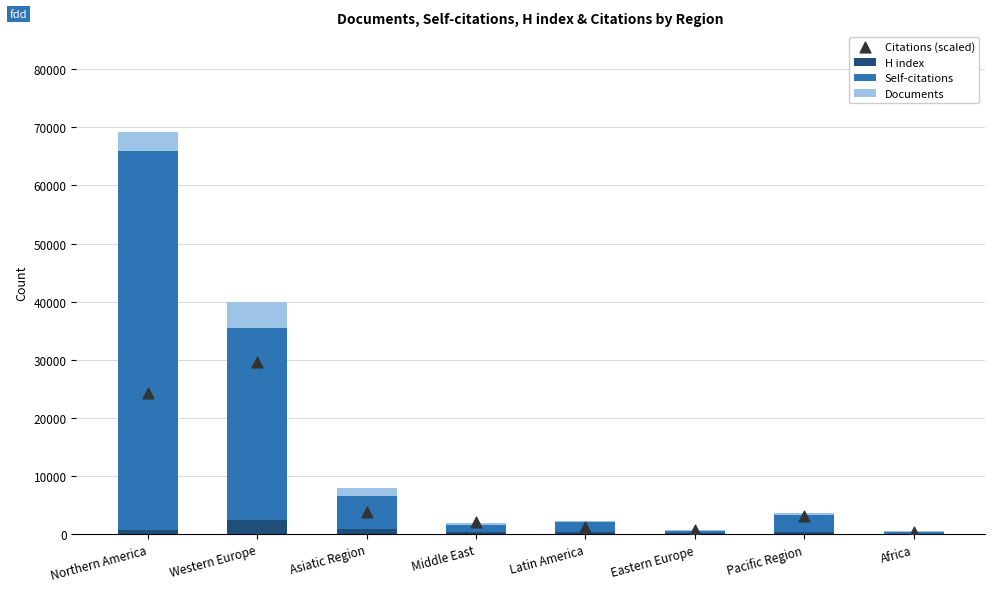

At which category is the sum across all series the highest?

Northern America